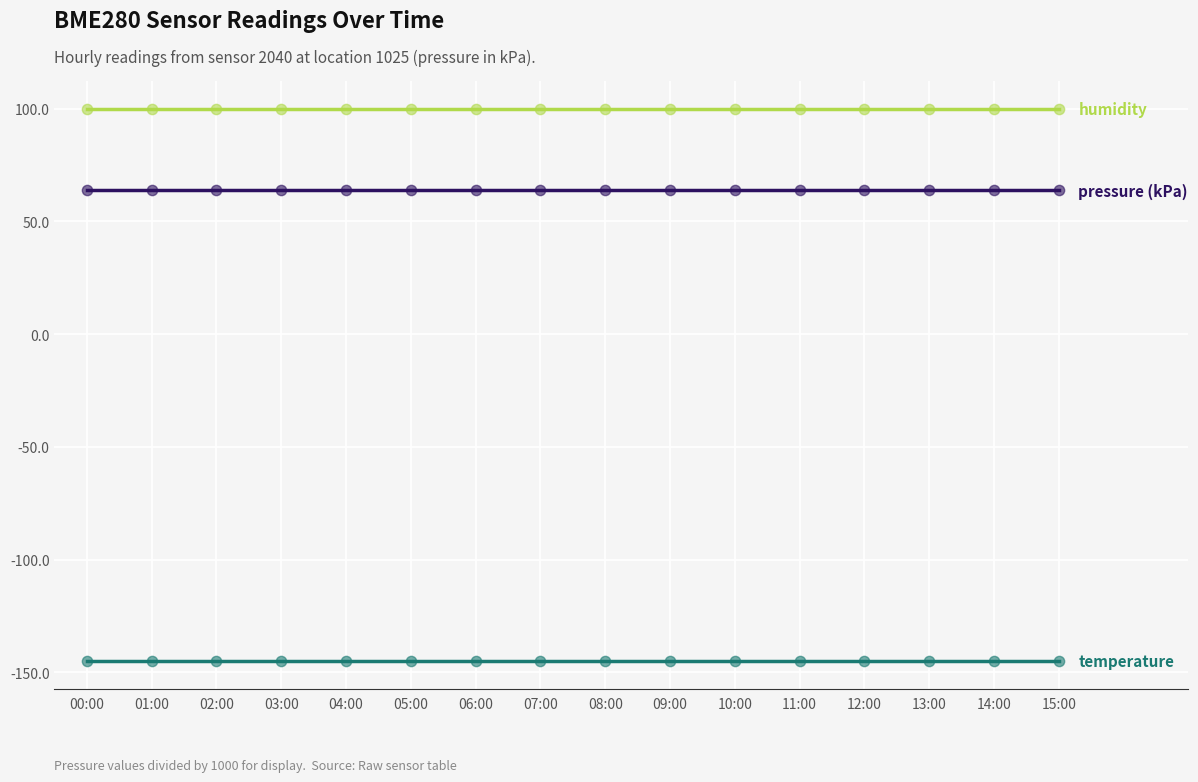

What is the total value across all series at 11:00?

18.6